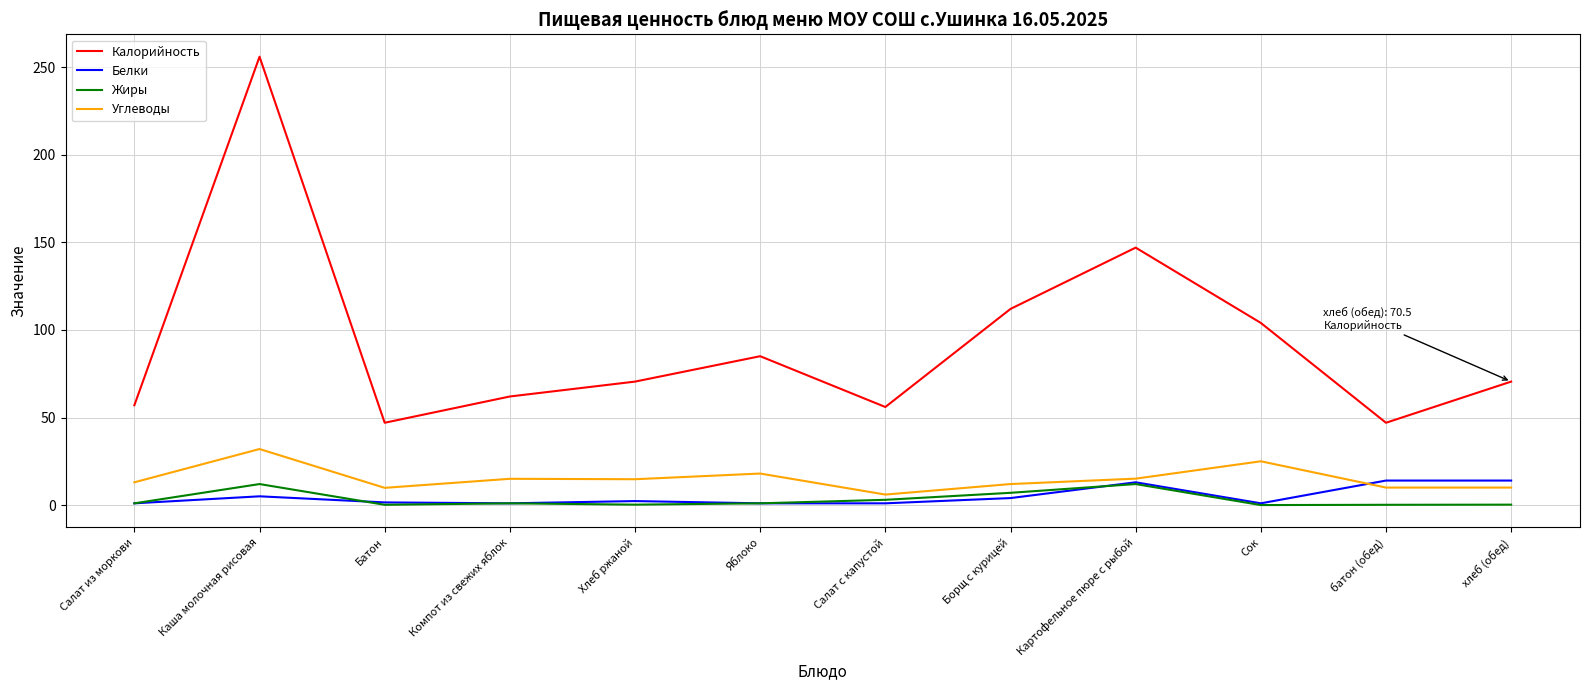

What is the highest value of the Калорийность series?

256.0